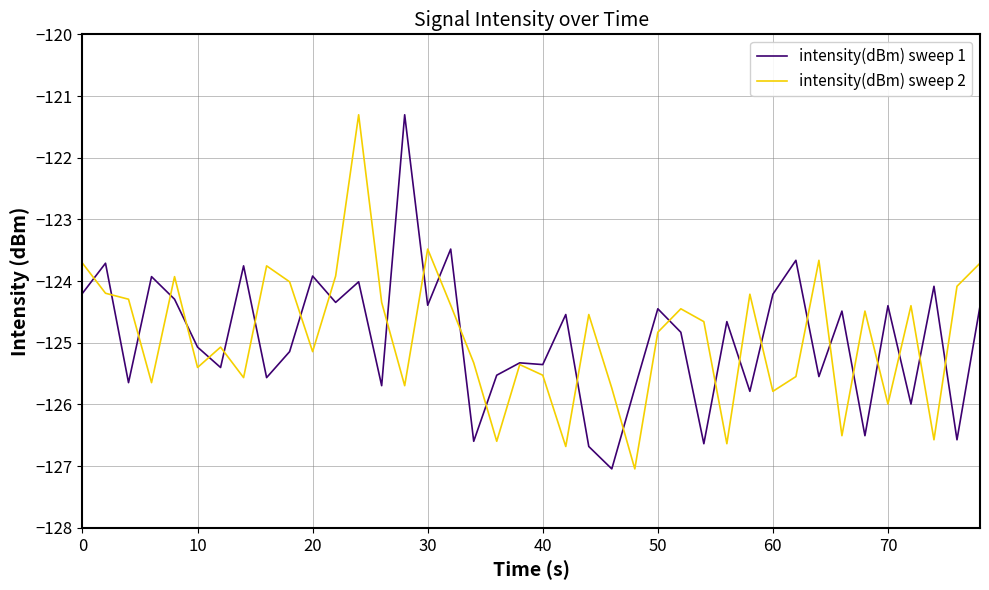

What is the lowest value of the intensity(dBm) sweep 1 series?

-127.0